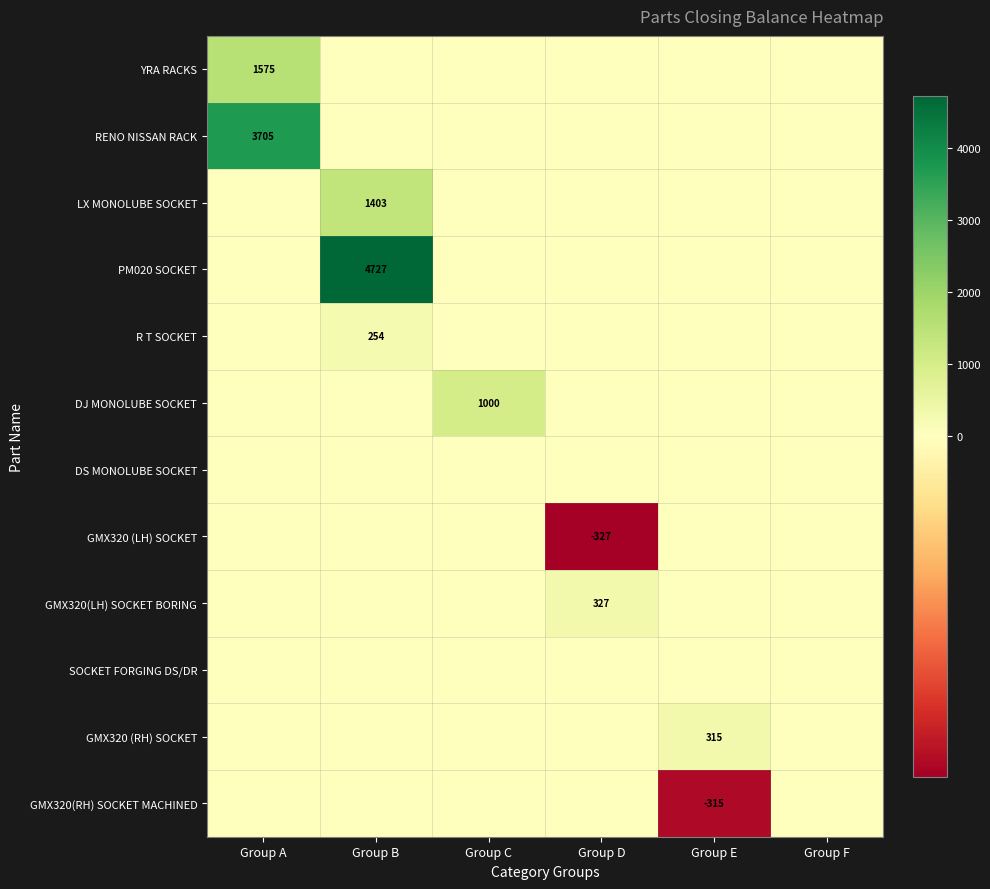

The GMX320 (RH) SOCKET series shows 315 at Group E. True or false?

True